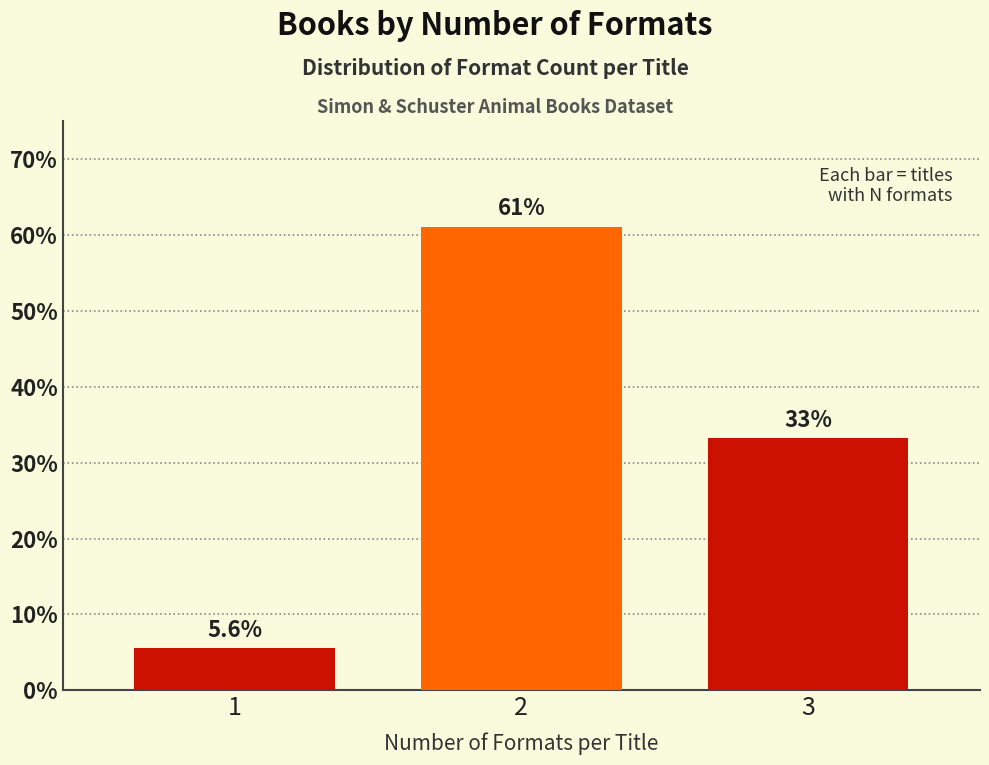

Reading left to right, transcribe all the data shown in this chart.

5.6	61.1	33.3